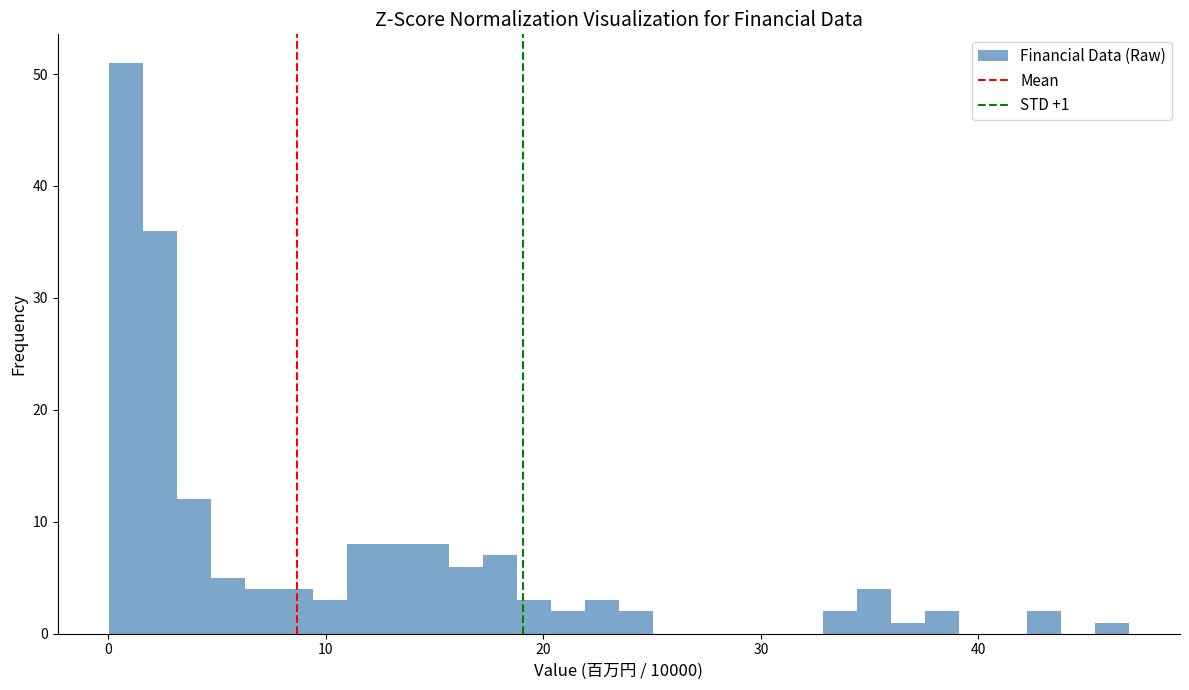

Read against the x-axis, roughly where is the centre of the tallest bar?

1